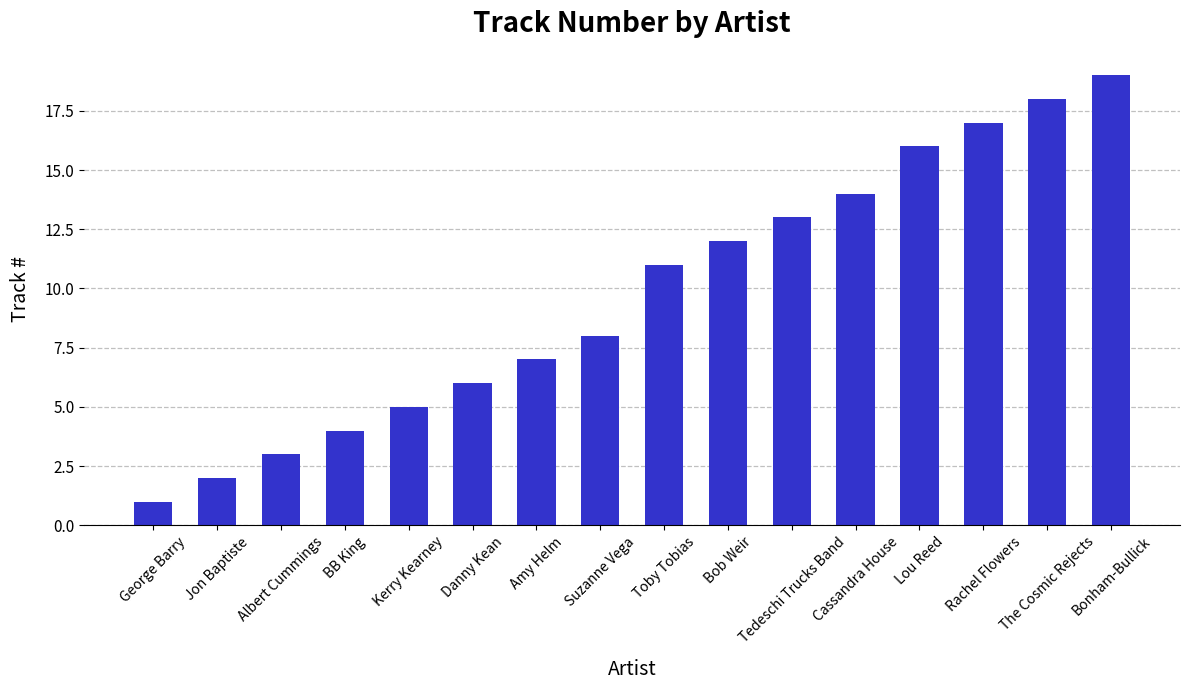

What value does the data have at Lou Reed?

16